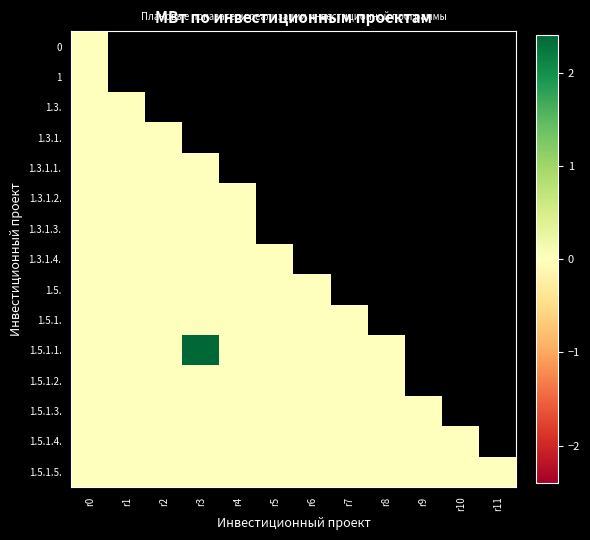

Rank the categories by 1.5.1. value from lowest to highest.

r0, r1, r2, r3, r4, r5, r6, r7, r8, r9, r10, r11